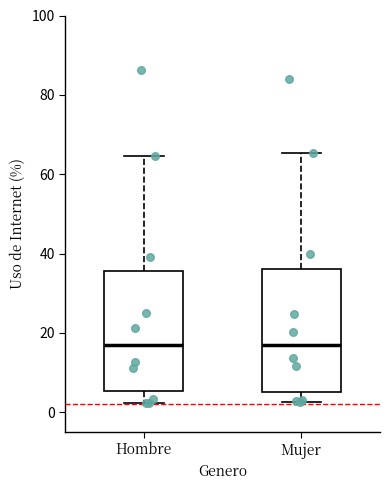

Where does the median line of the box for Hombre sit on the y-axis? The values are not printed on the chart, so give them approximately, as read against the axis.

16